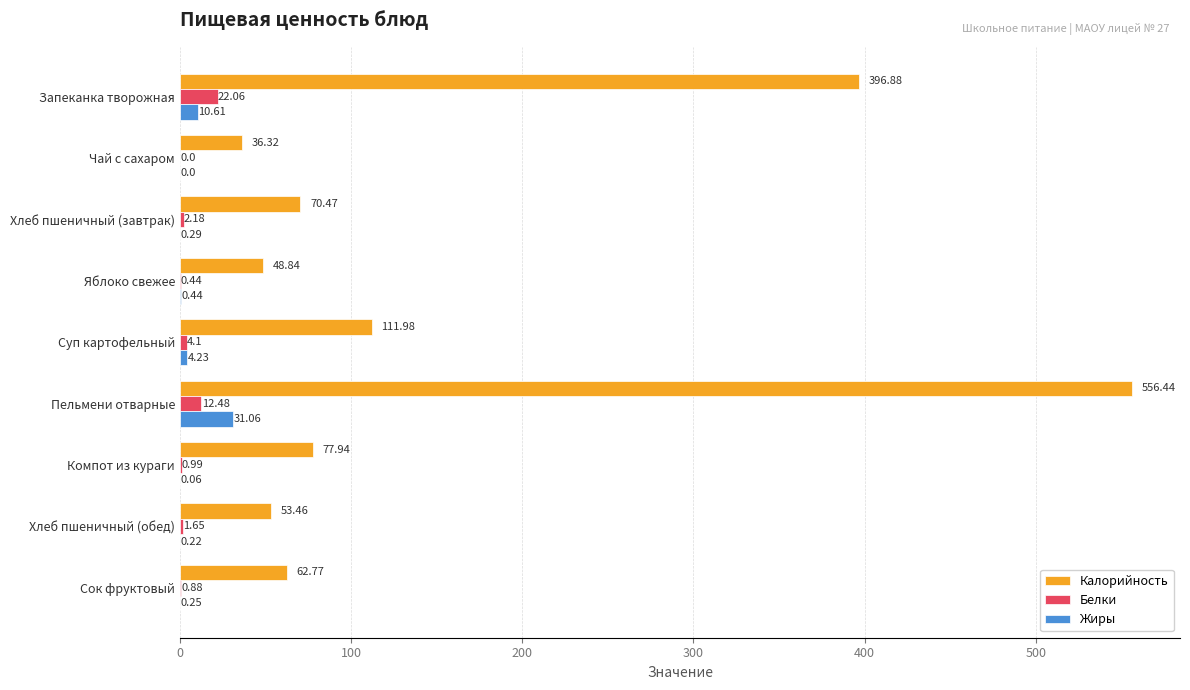

Which series changed the most between Суп картофельный and Сок фруктовый?

Калорийность